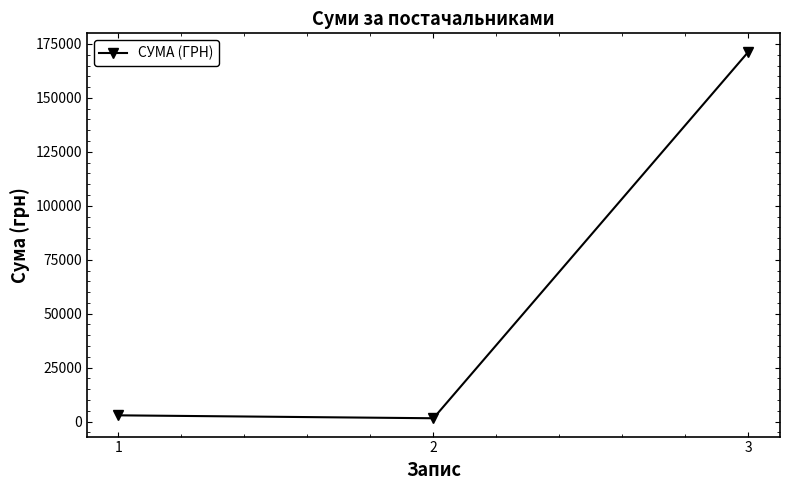

How many data points are less than 2904?

1